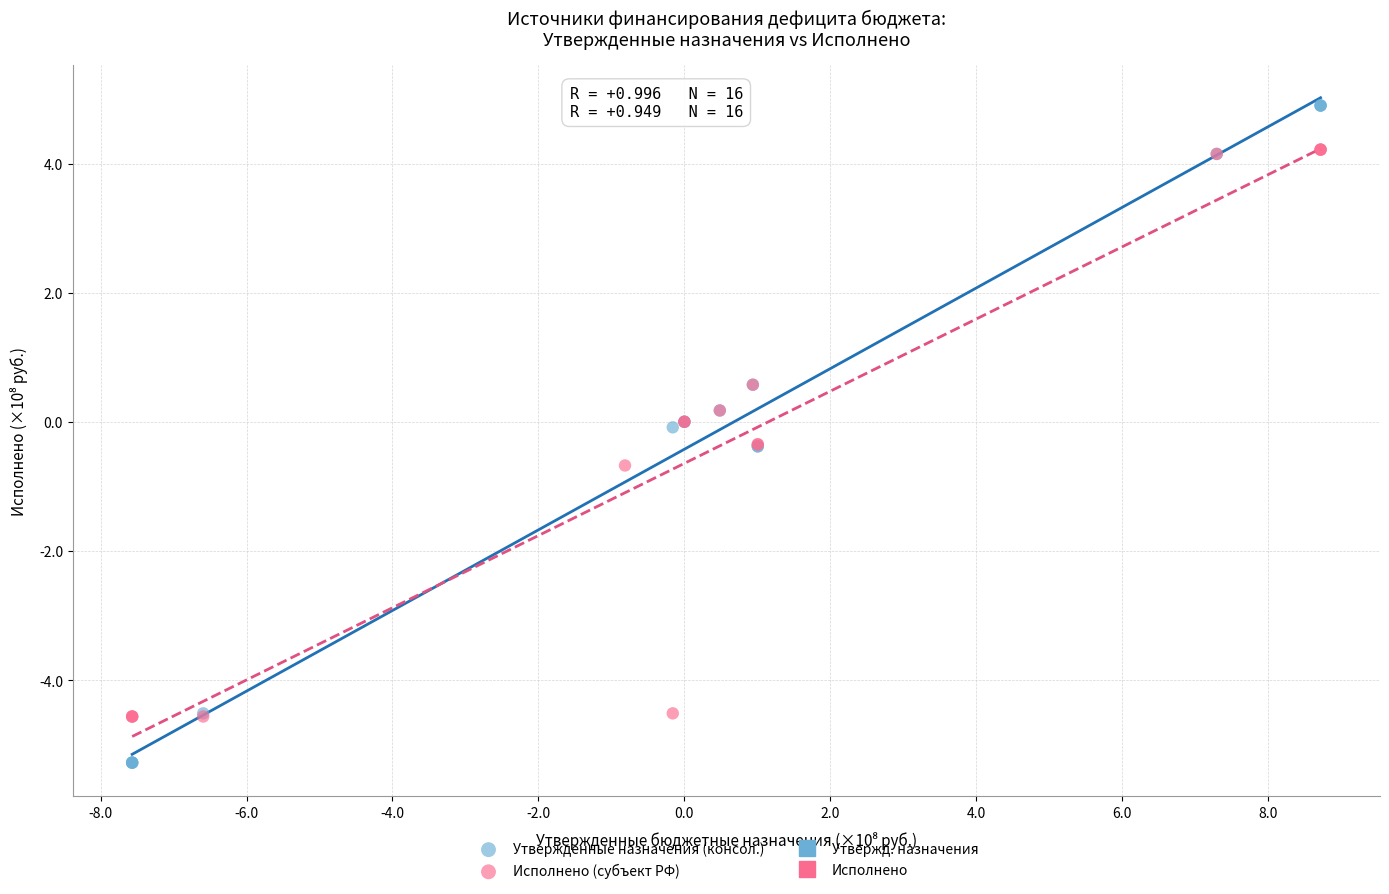

Which series reaches the minimum Y coordinate?

Утвержденные назначения (консол.)